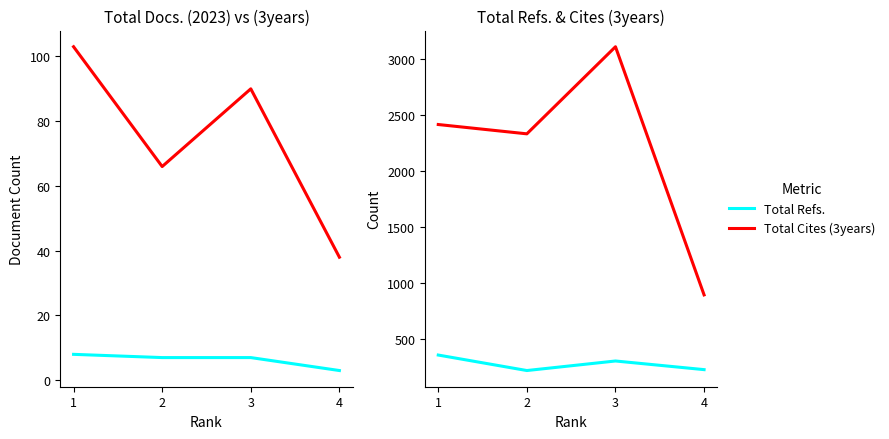

What is the spread (max minus min) of values at 2?

2322